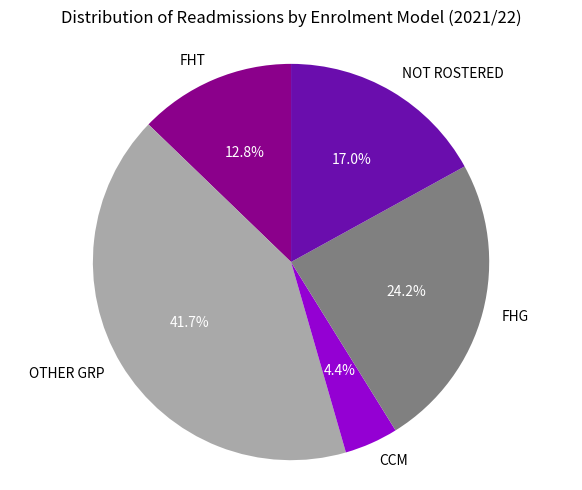

To the nearest percent, what percentage of the pie is OTHER GRP?

42%